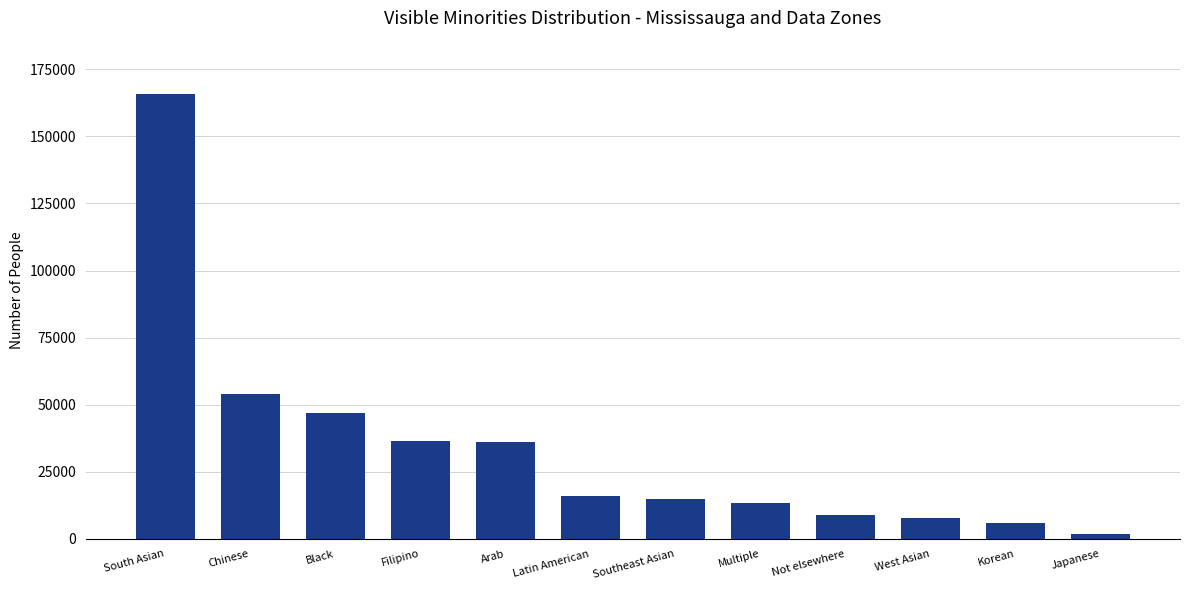

At which label does the data first exceed 16110?

South Asian